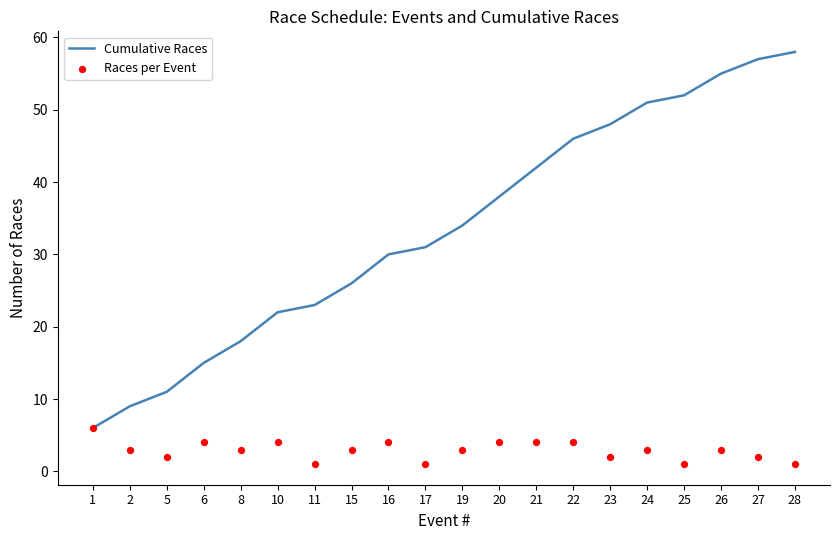

What are all the series names shown in the legend?

Cumulative Races, Races per Event